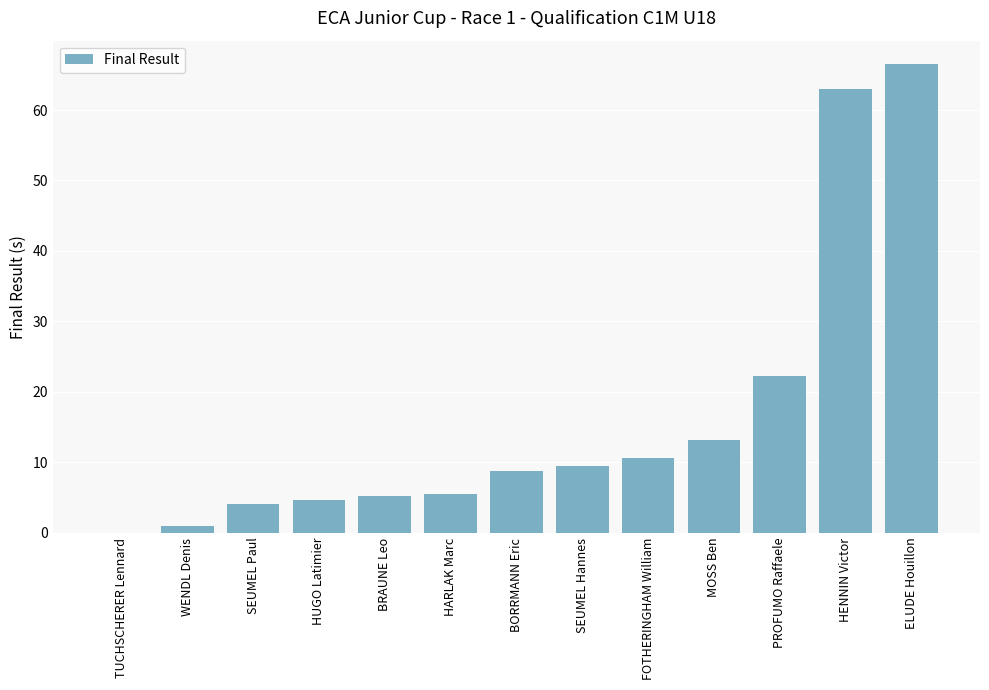

What value does the data have at HUGO Latimier?

4.7